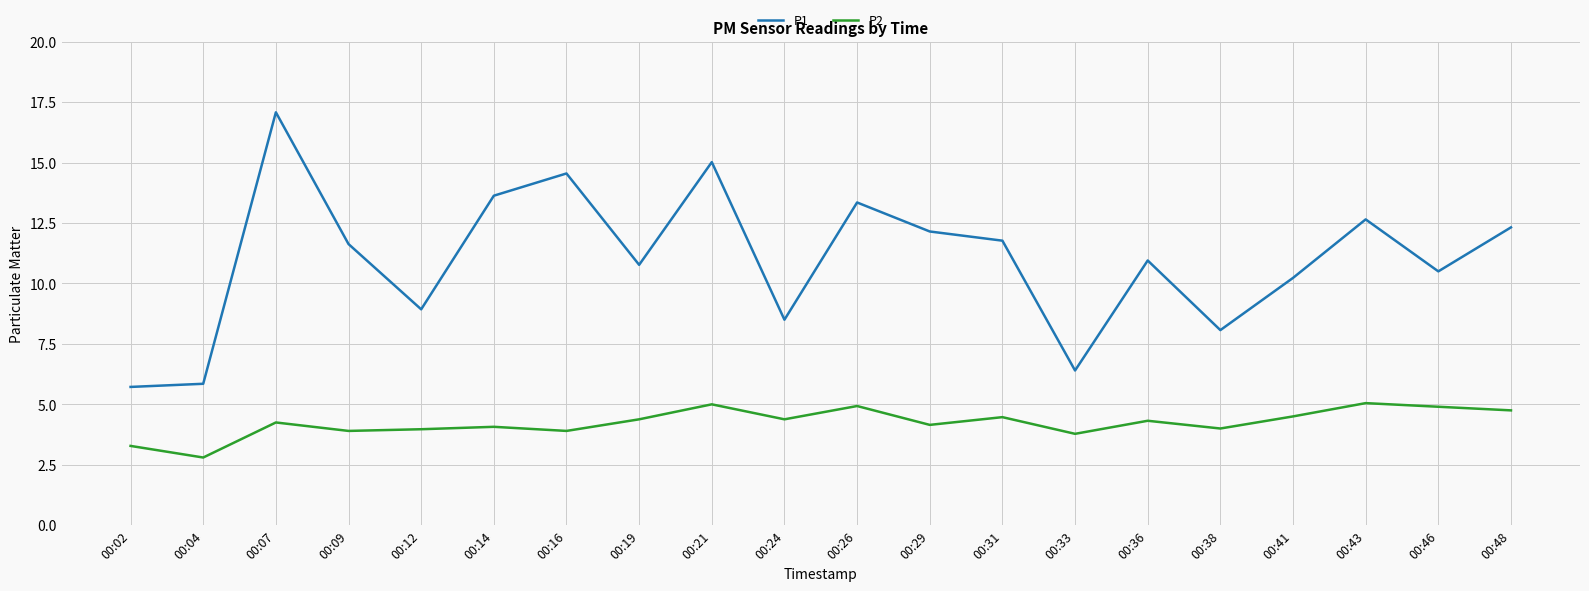

What are all the series names shown in the legend?

P1, P2